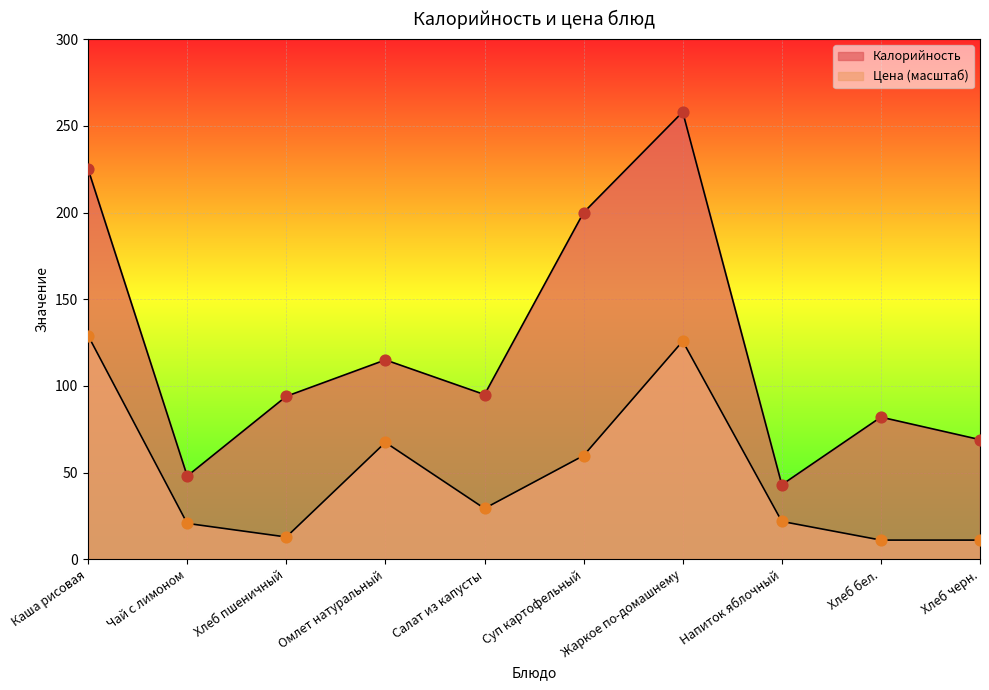

What is the total value across all series at Хлеб бел.?

93.1